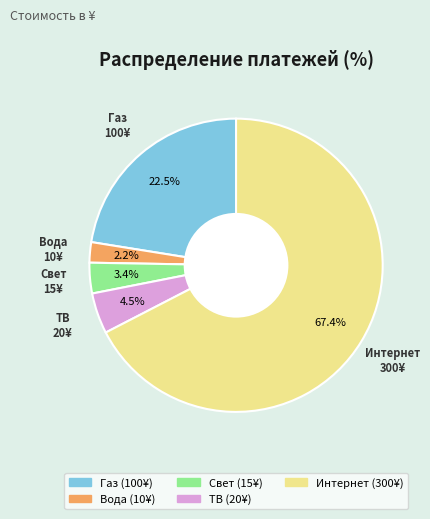

Does any single category account for the majority?

Yes